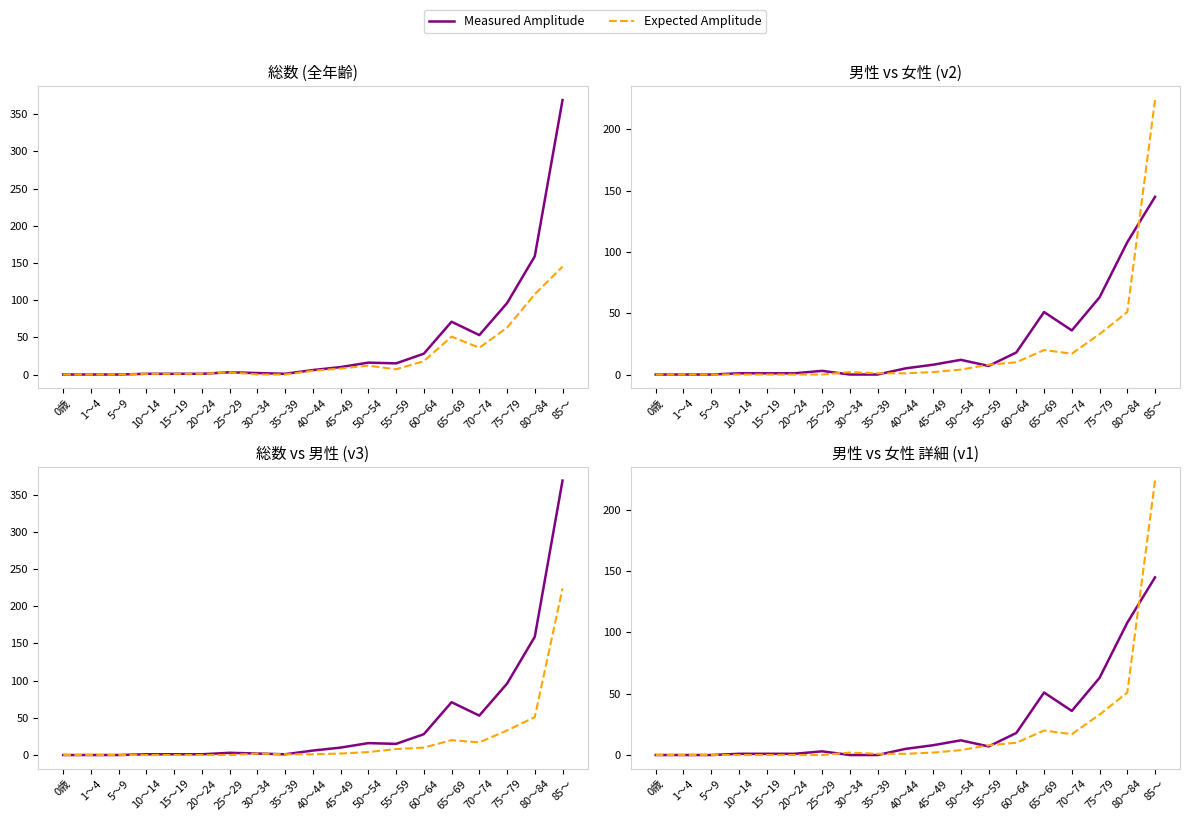

True or false: Measured Amplitude has more than 1 points higher than both neighbors.

True